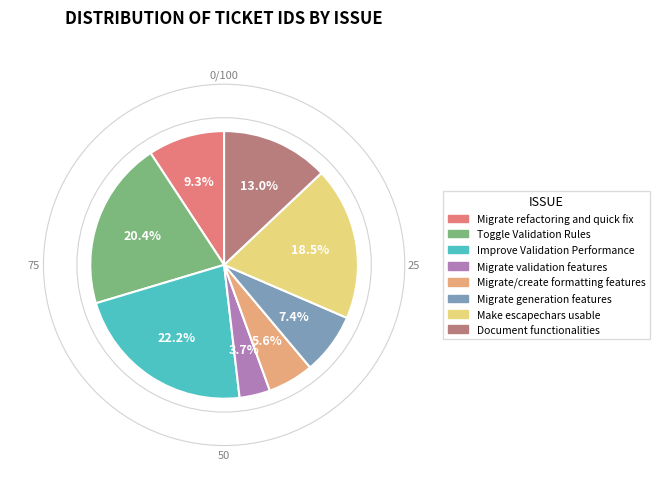

Which slice is the largest?

Improve Validation Performance